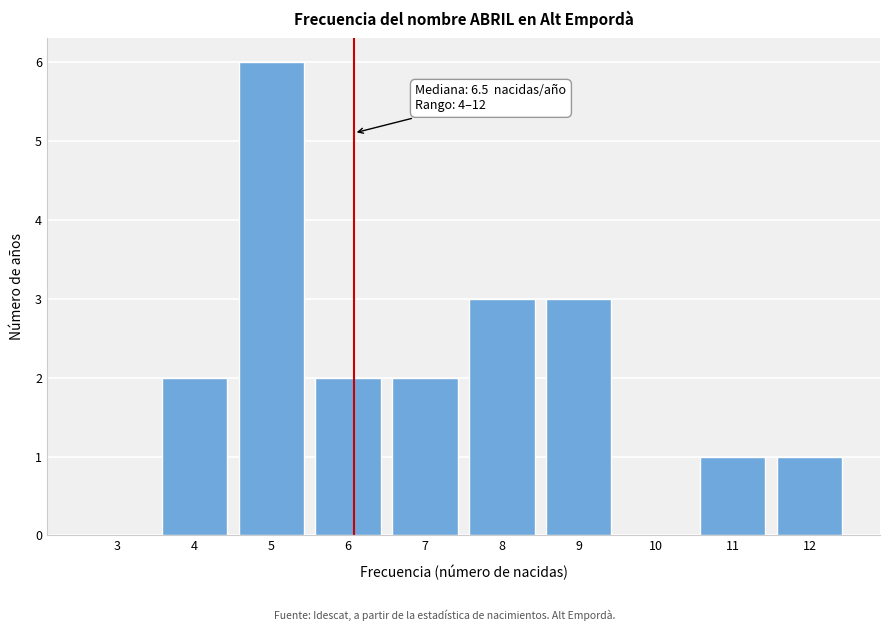

Reading left to right, transcribe all the data shown in this chart.

3=0	4=2	5=6	6=2	7=2	8=3	9=3	10=0	11=1	12=1